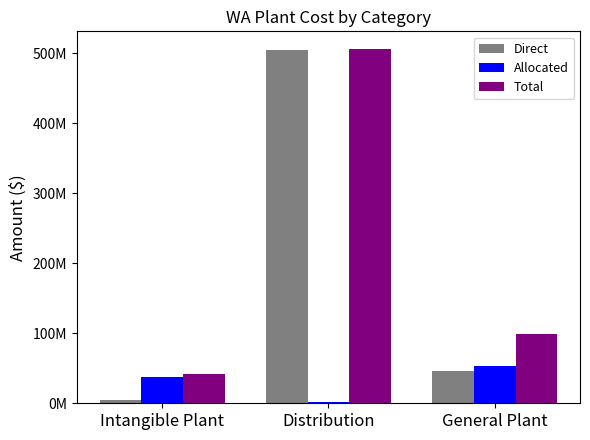

What is the difference between the Allocated values at General Plant and Intangible Plant?

15272731